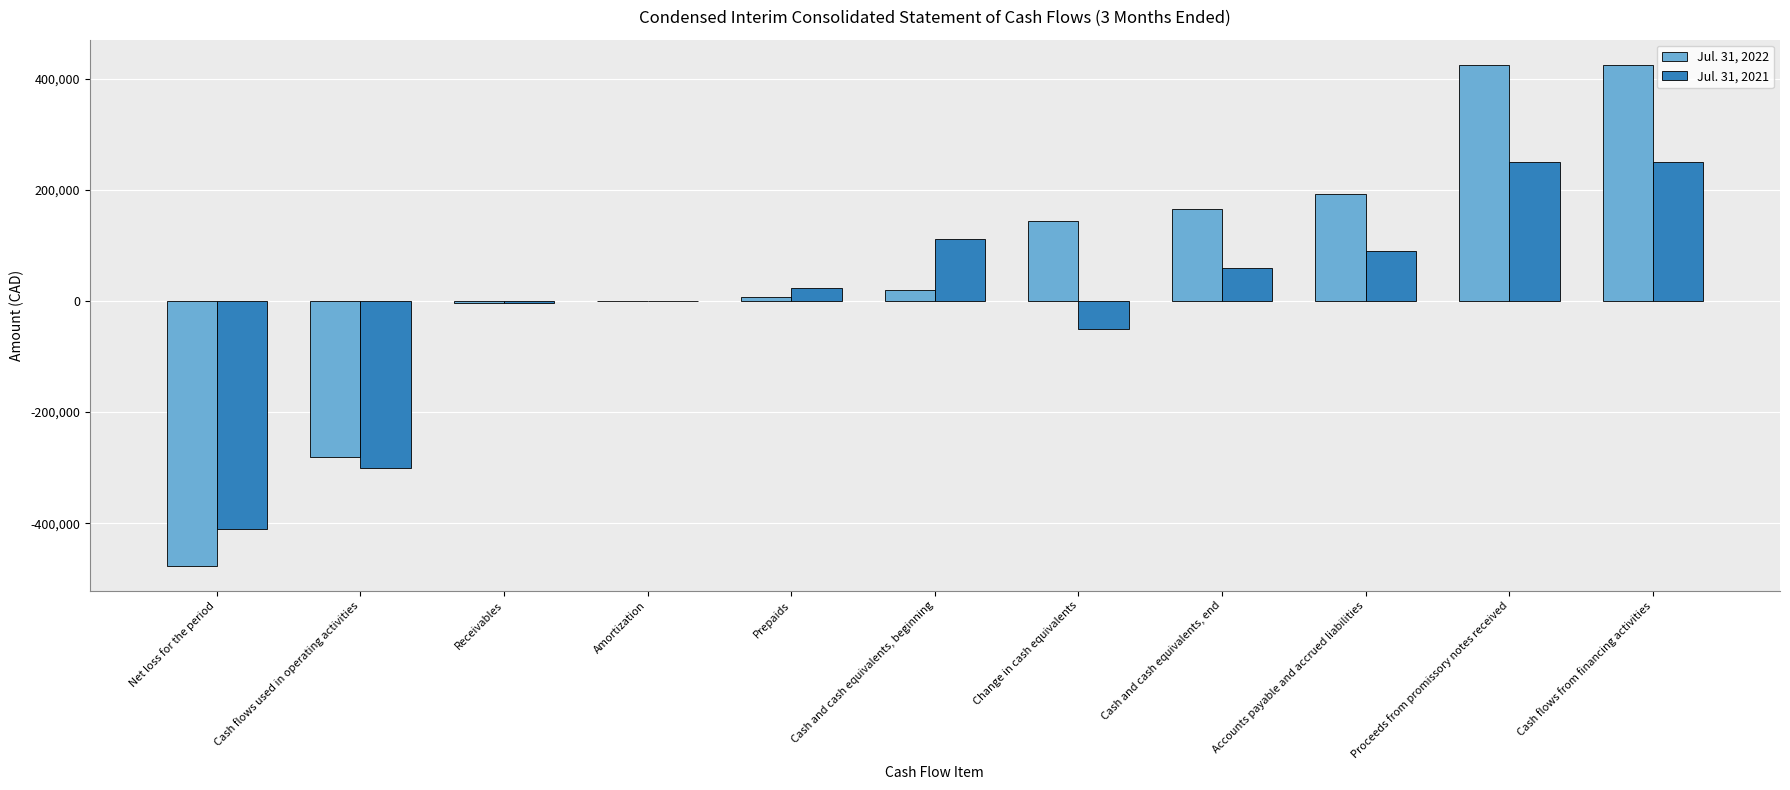

What is the greatest value displayed?

425000